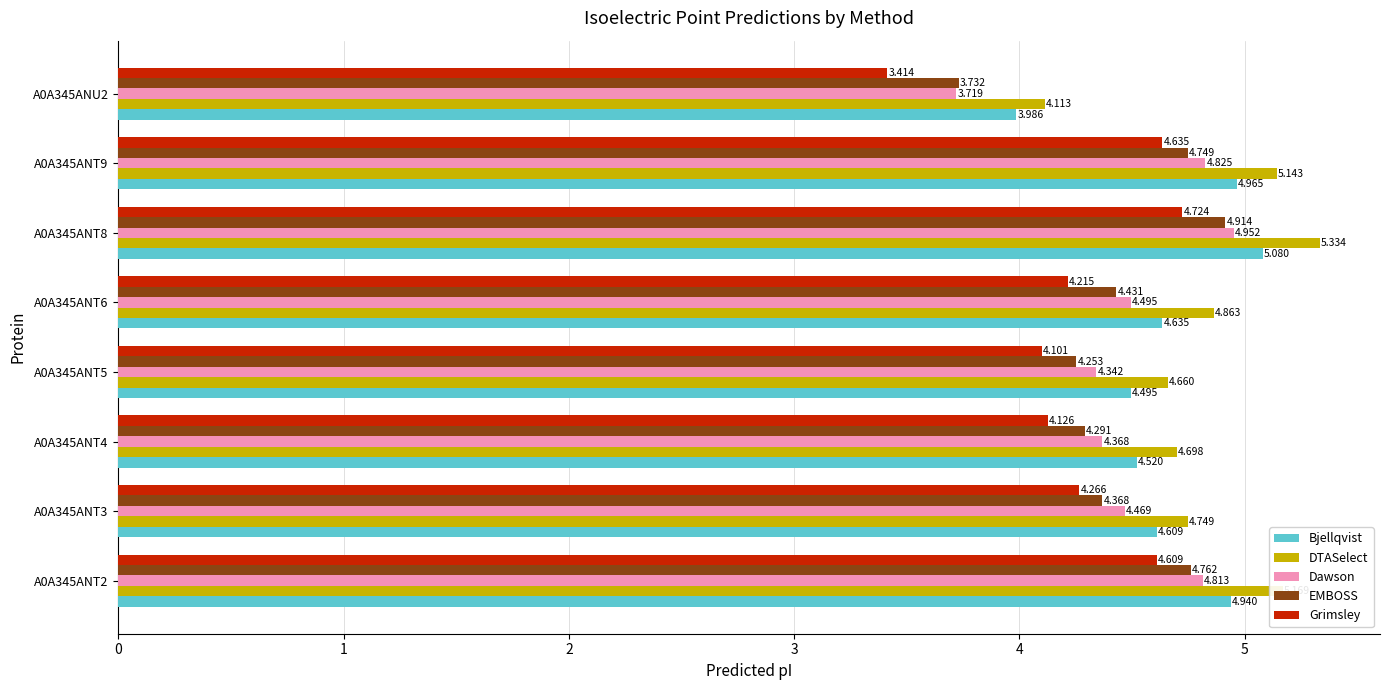

List the series in order of their peak value, highest first.

DTASelect, Bjellqvist, Dawson, EMBOSS, Grimsley